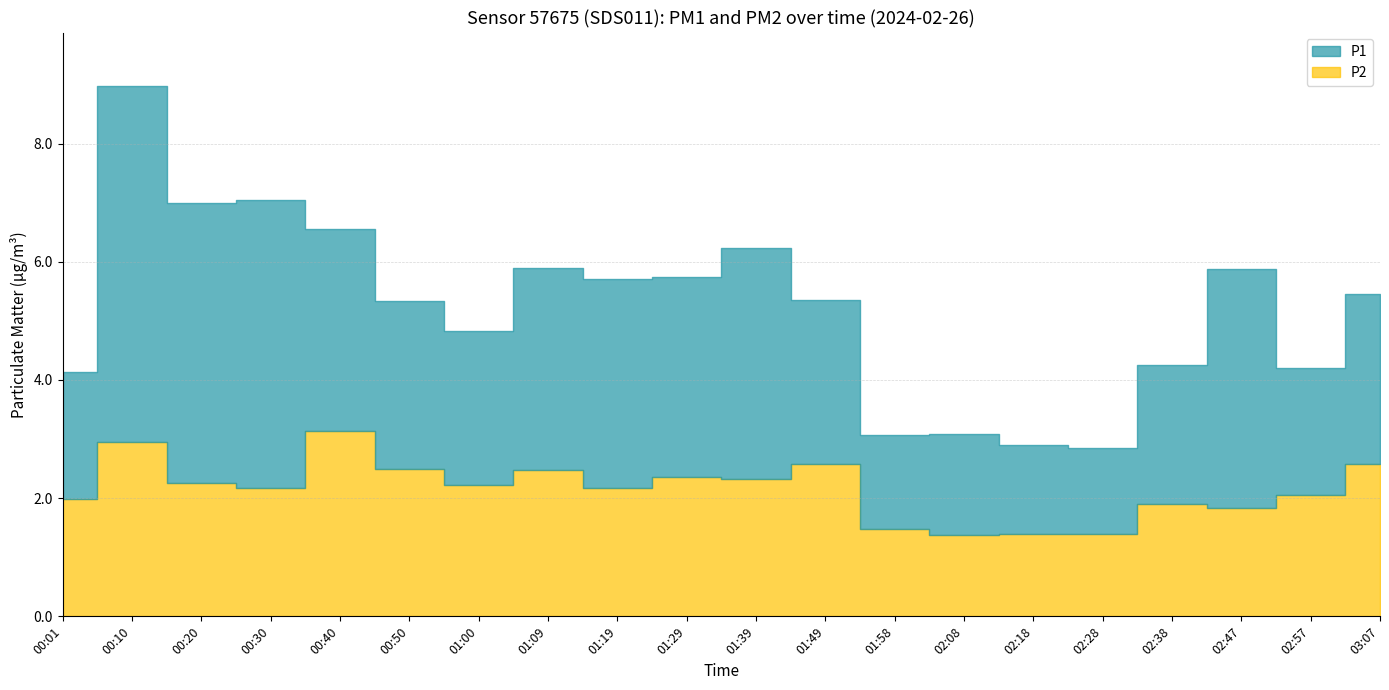

What is the total value across all series at 01:58?

3.1